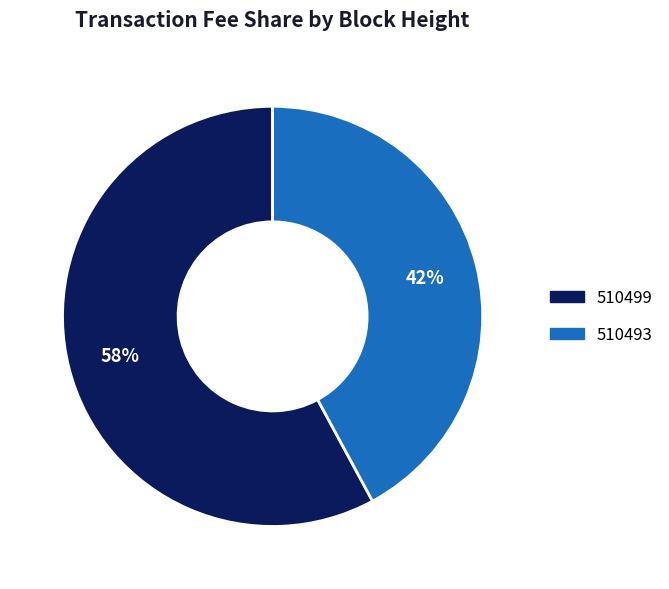

Is it true that 510499 is 63% of the pie?

False